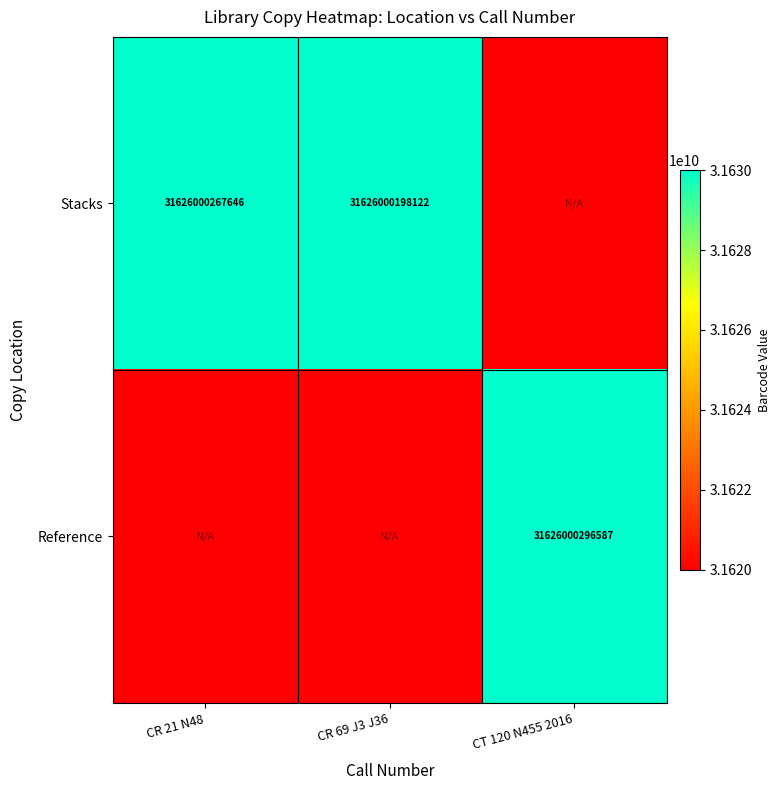

Is it true that Stacks equals 45752547403903 at CR 69 J3 J36?

False